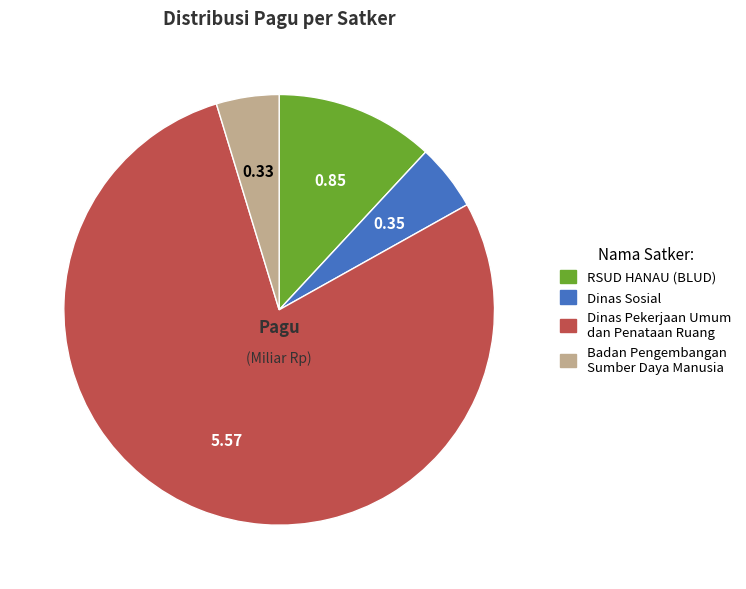

Is it true that Dinas Sosial is 13% of the pie?

False